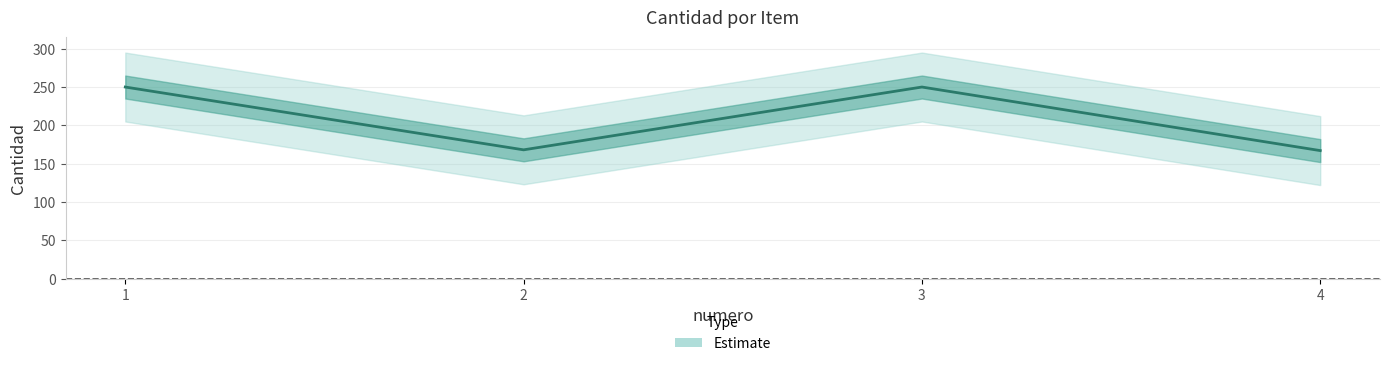

Reading right to left, what are all the values shown in this chart?

167	250	168	250